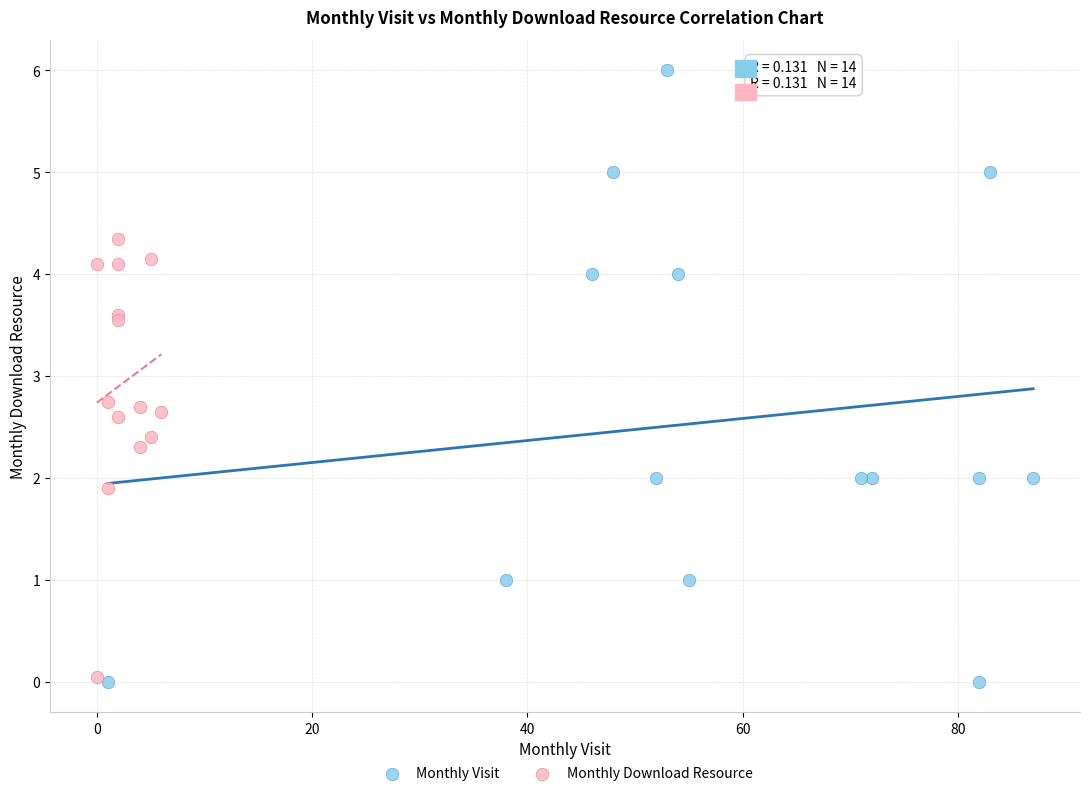

Which series contains the highest Y value?

Monthly Visit